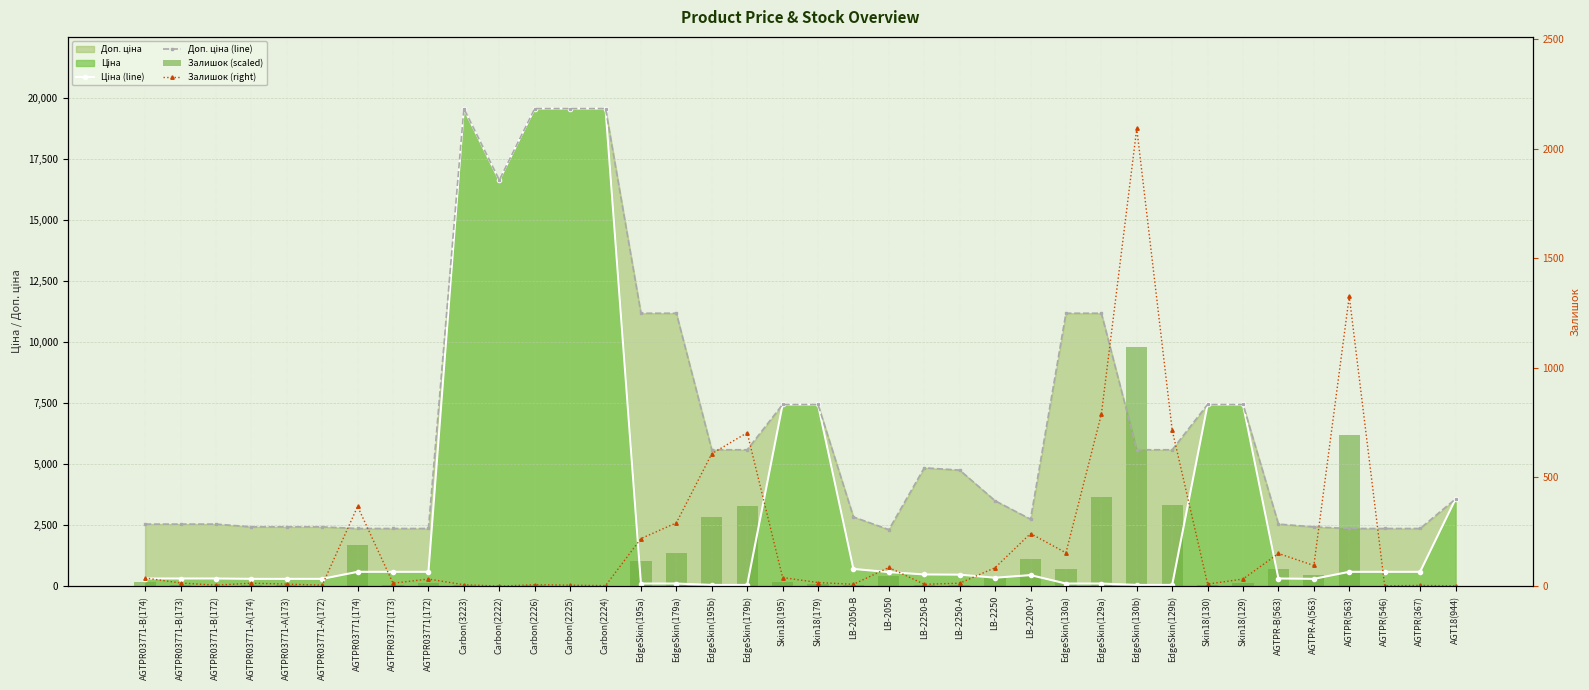

What is the sum of all Доп. ціна (line) values?

250473.5